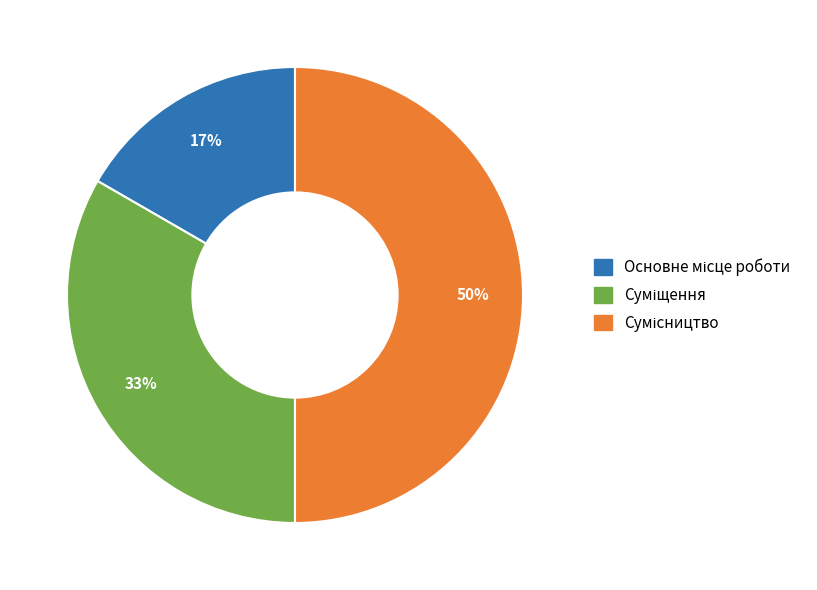

To the nearest percent, what is the average slice percentage?

33%